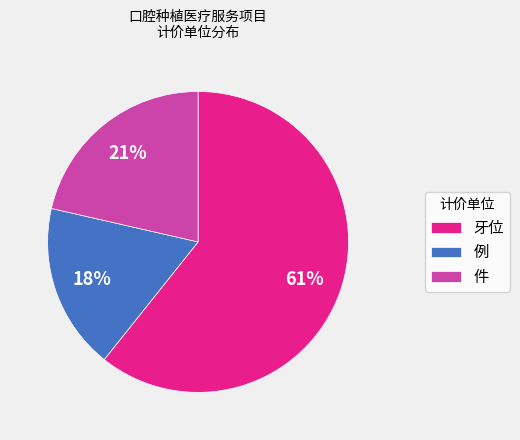

What is the smallest slice in the pie chart?

例